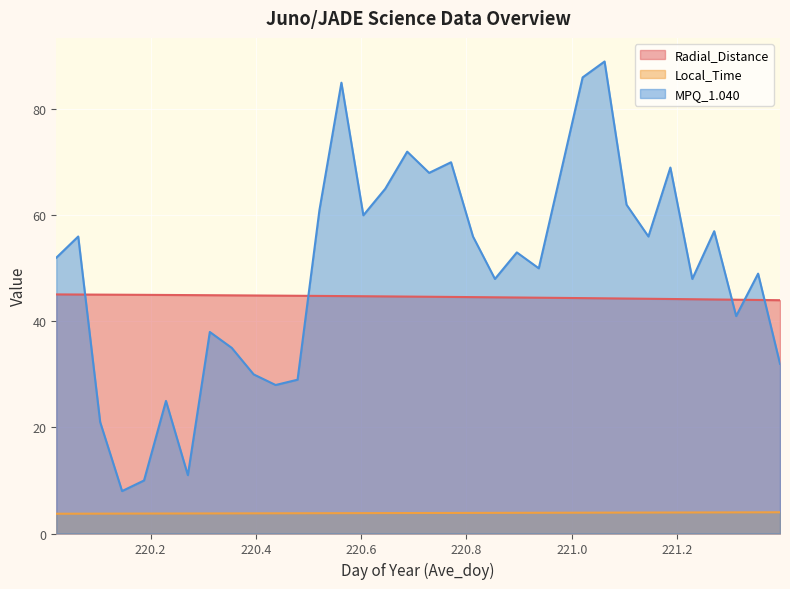

How many lines are shown in the chart?

3